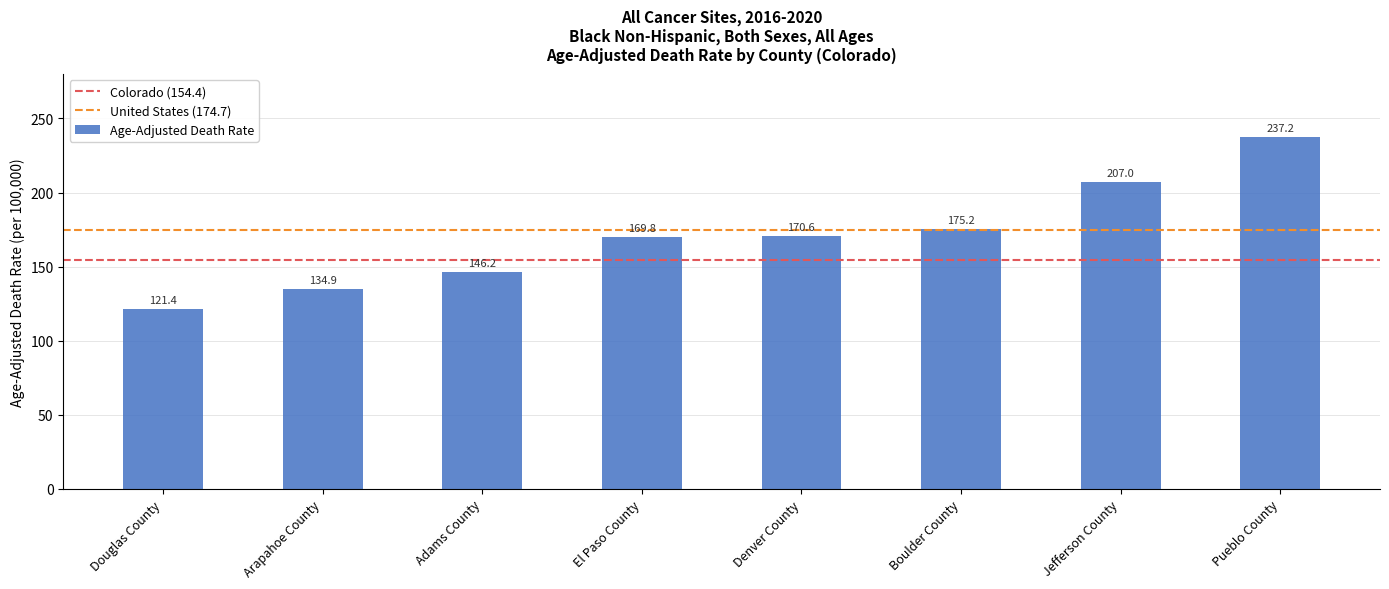

Rank the categories by value from highest to lowest.

Pueblo County, Jefferson County, Boulder County, Denver County, El Paso County, Adams County, Arapahoe County, Douglas County